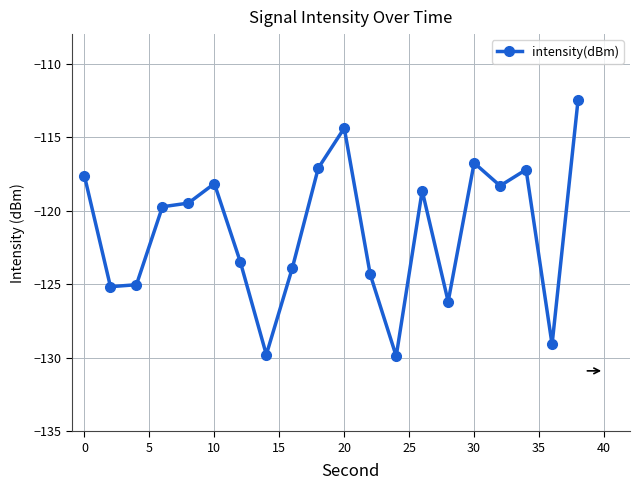

What is the difference between the maximum and minimum values?

17.4